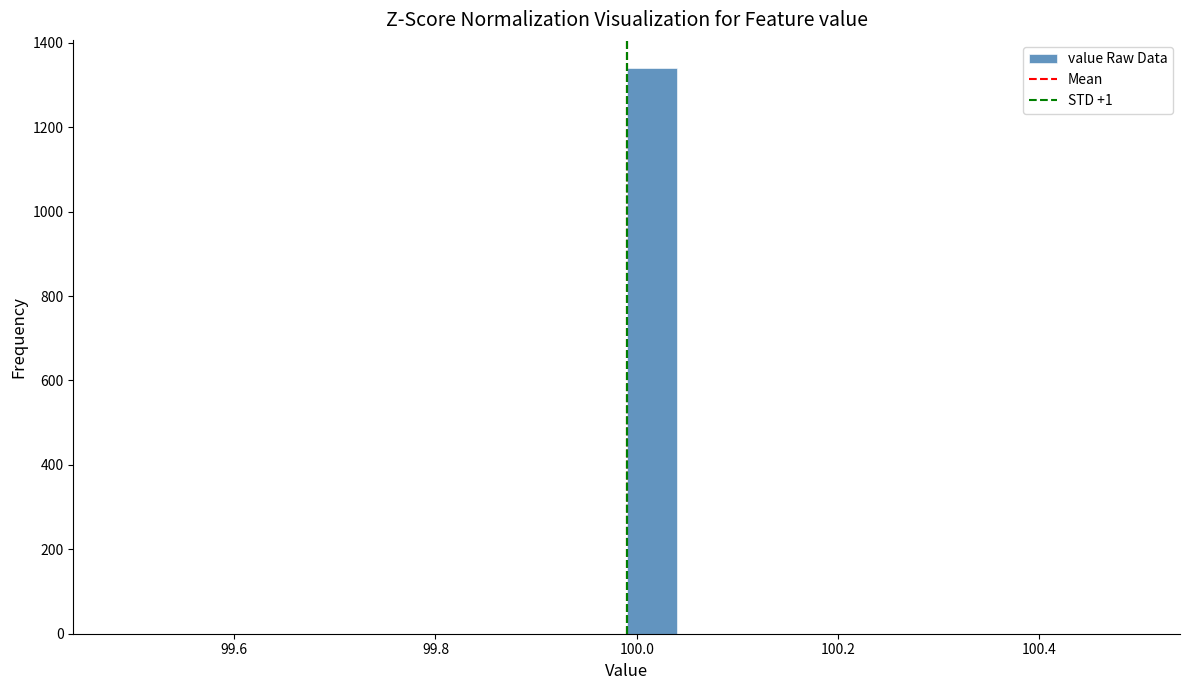

Around what value on the x-axis is the tallest bar? Give the approximate position of its centre, as read against the axis.

100.02